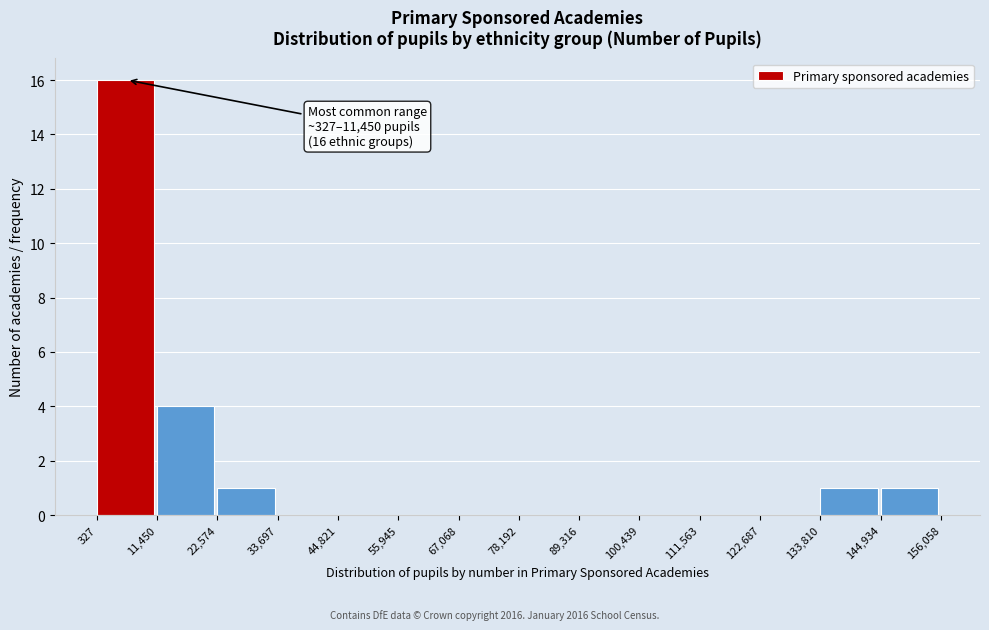

Over which range of the x-axis is the bar tallest?

327 to 11,450